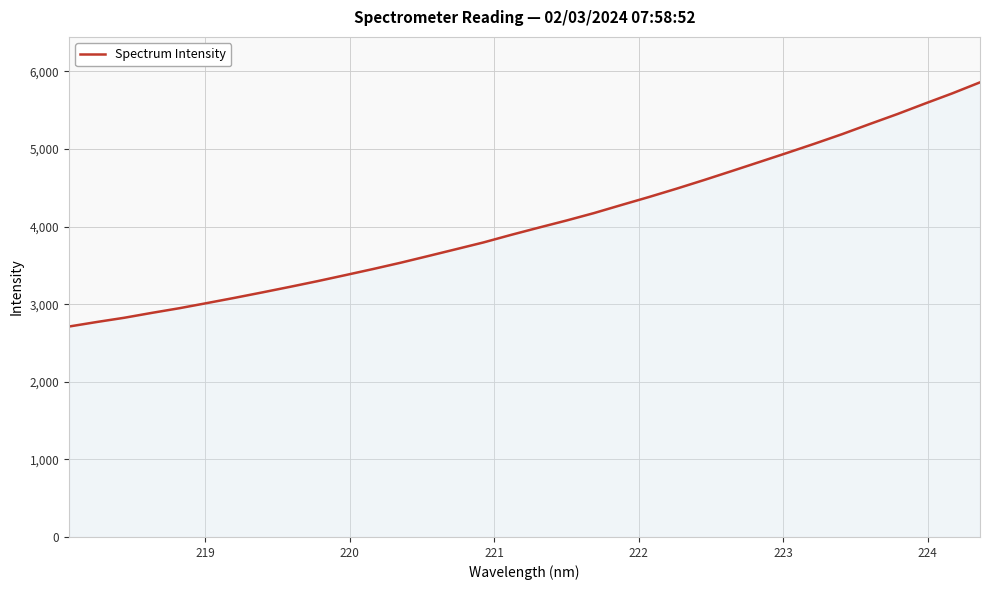

What is the greatest value displayed?

5859.6